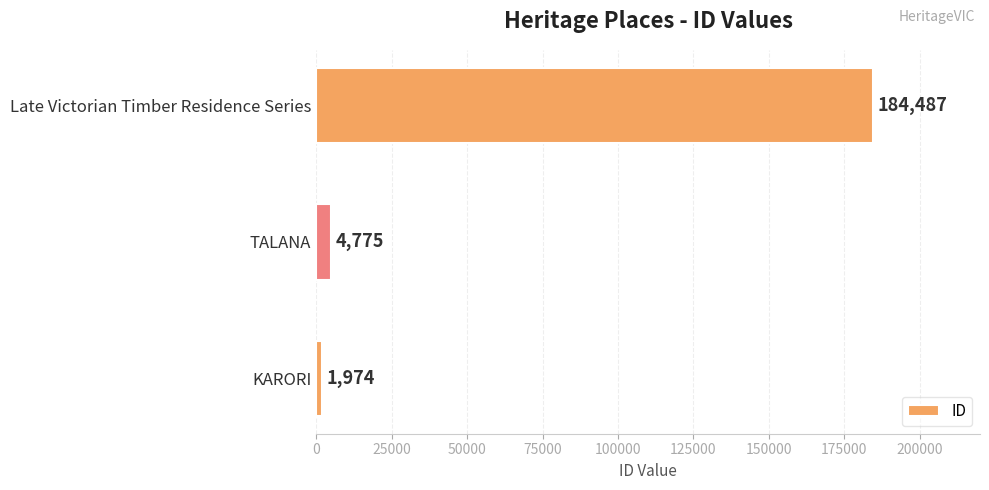

Between KARORI and TALANA, which is larger?

TALANA